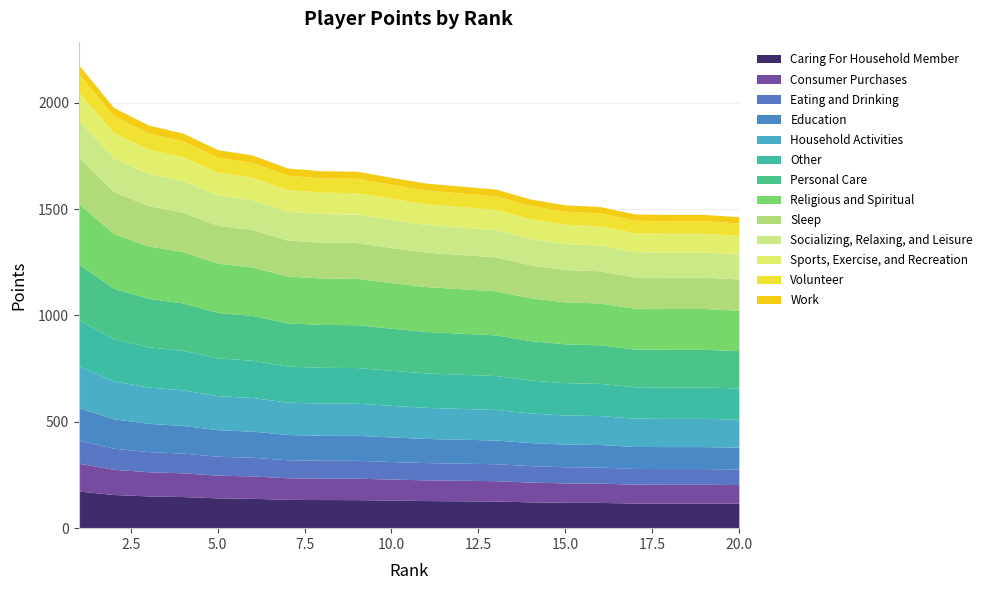

At which label is the value closest to 1821?

4